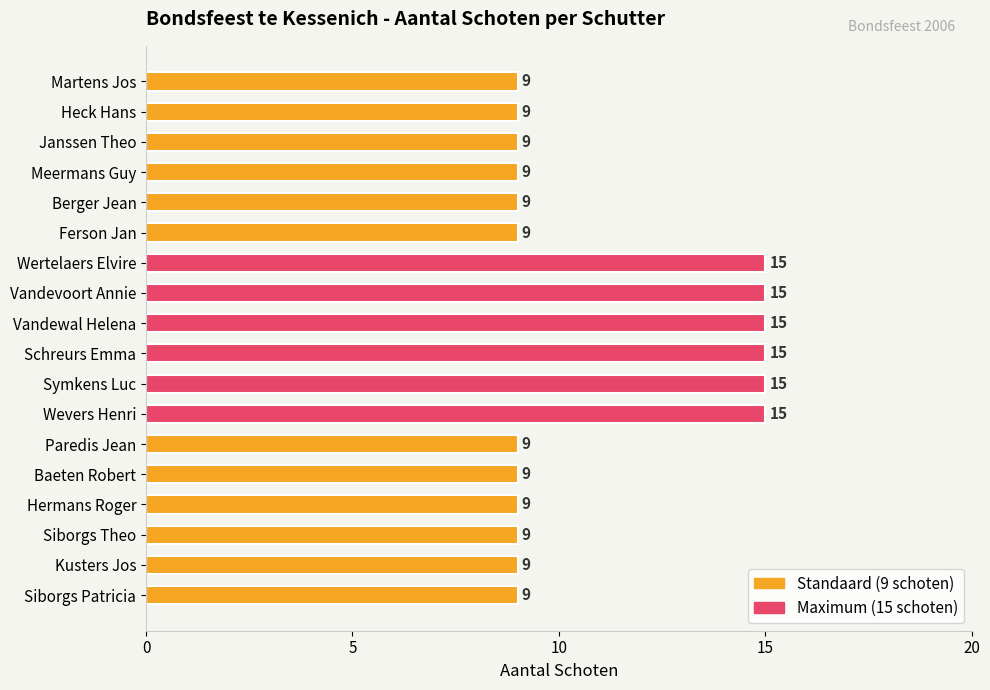

What is the sum of the values at Siborgs Theo and Vandevoort Annie?

24